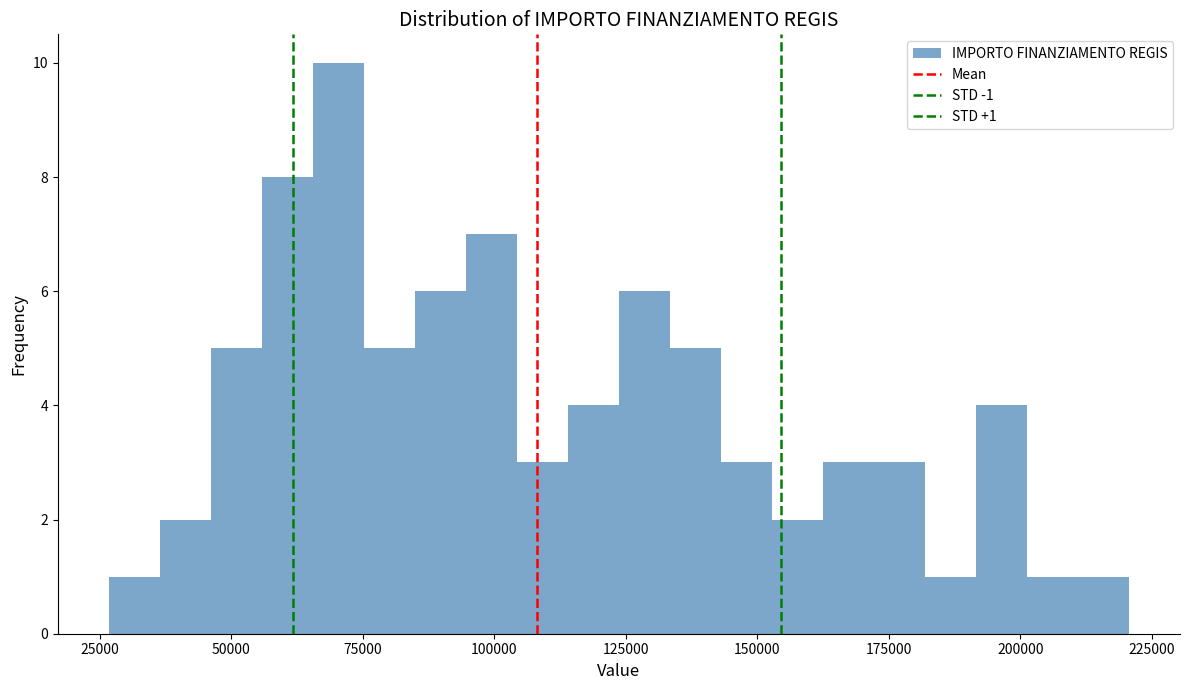

Read against the x-axis, roughly where is the centre of the tallest bar?

70000